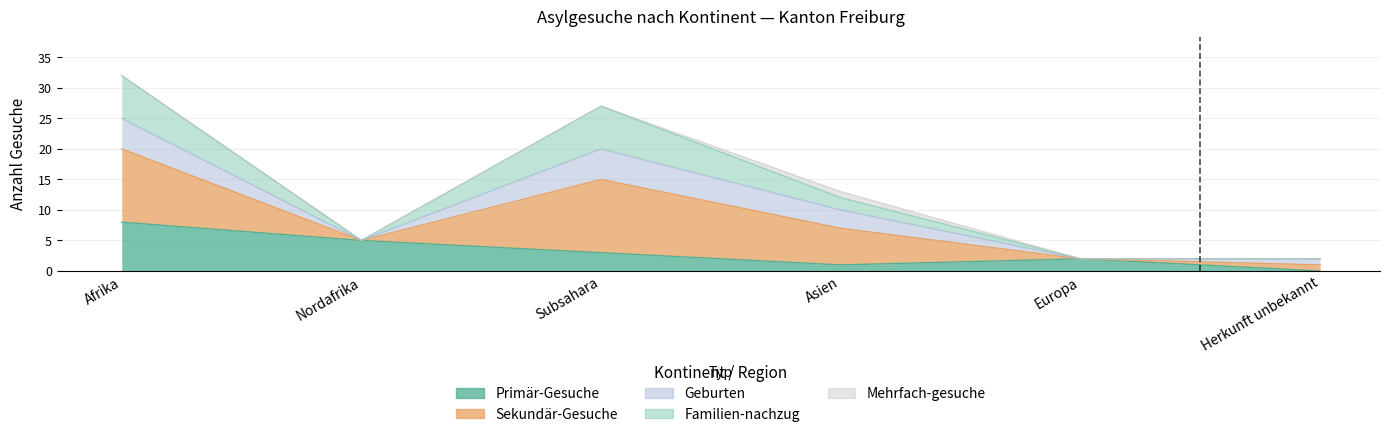

What value does the Primär-Gesuche series have at Afrika?

8